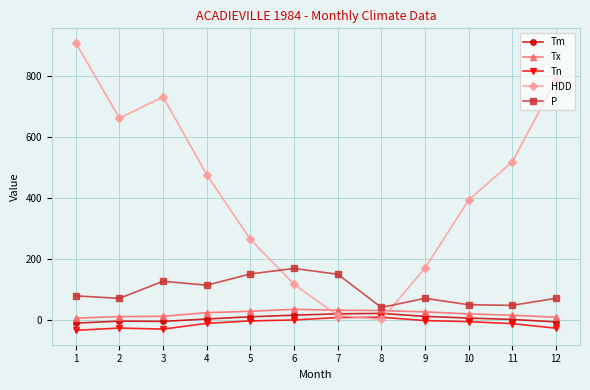

True or false: Tn and Tm cross at least once.

False